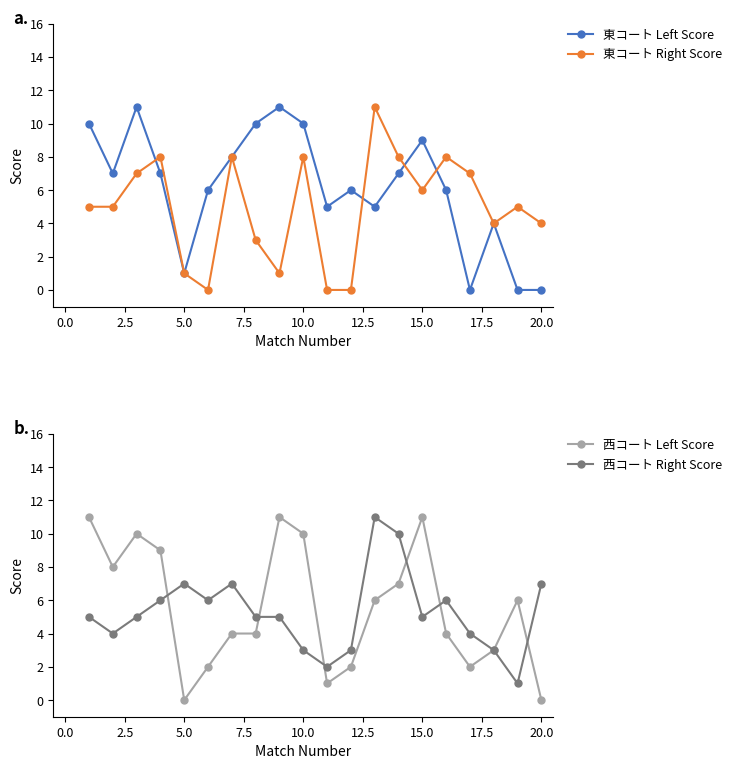

How many intersections are there between 西コート Right Score and 東コート Right Score?

7